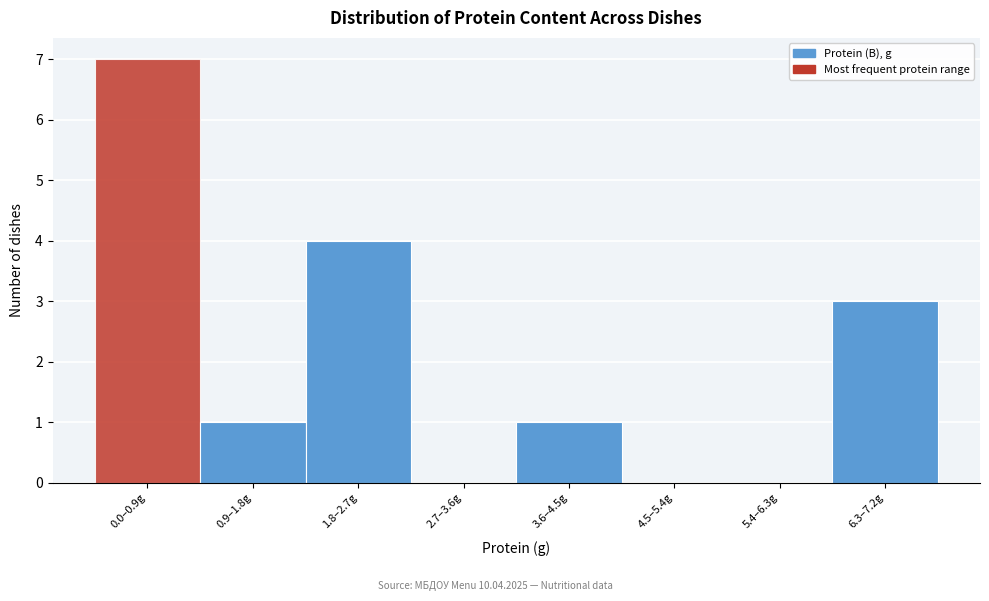

Reading left to right, list all the values displayed in this chart.

0.0–0.9g=7	0.9–1.8g=1	1.8–2.7g=4	2.7–3.6g=0	3.6–4.5g=1	4.5–5.4g=0	5.4–6.3g=0	6.3–7.2g=3